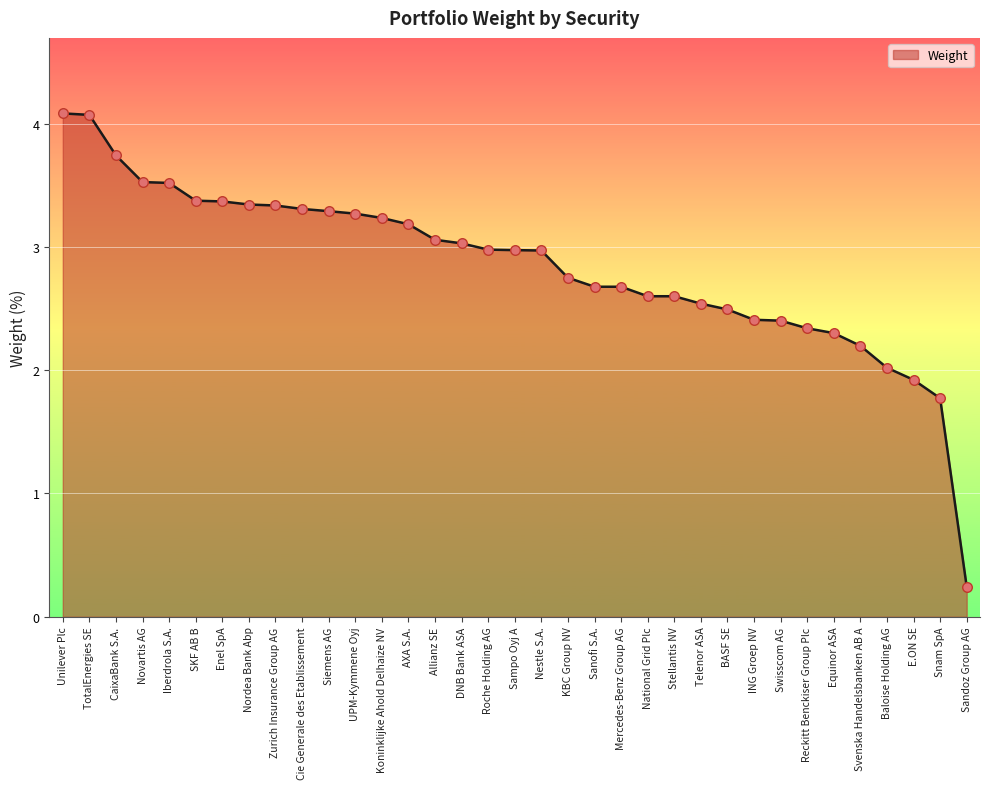

Which has a higher value, ING Groep NV or KBC Group NV?

KBC Group NV